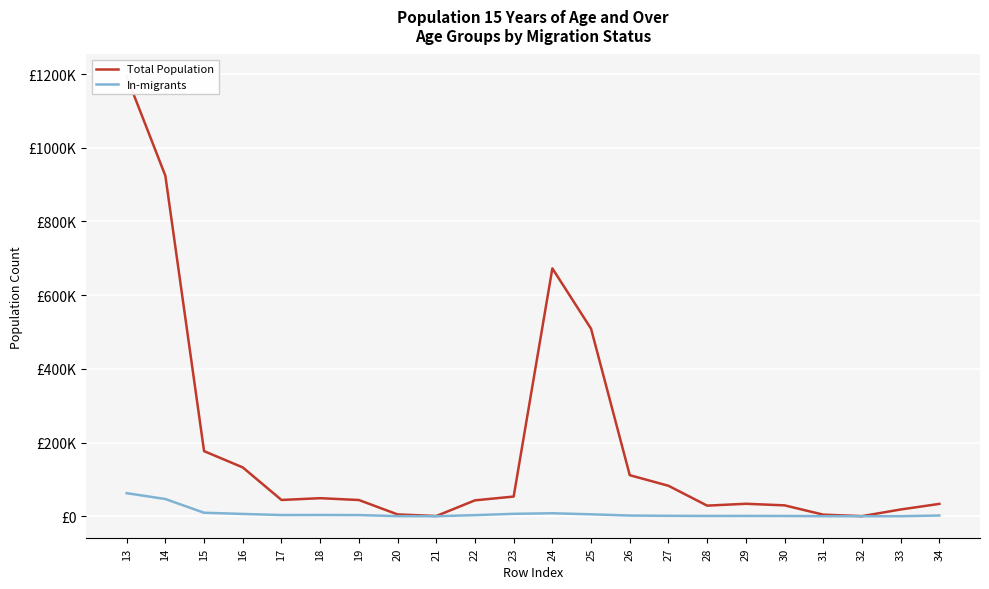

At which label is Total Population closest to 596782?

24